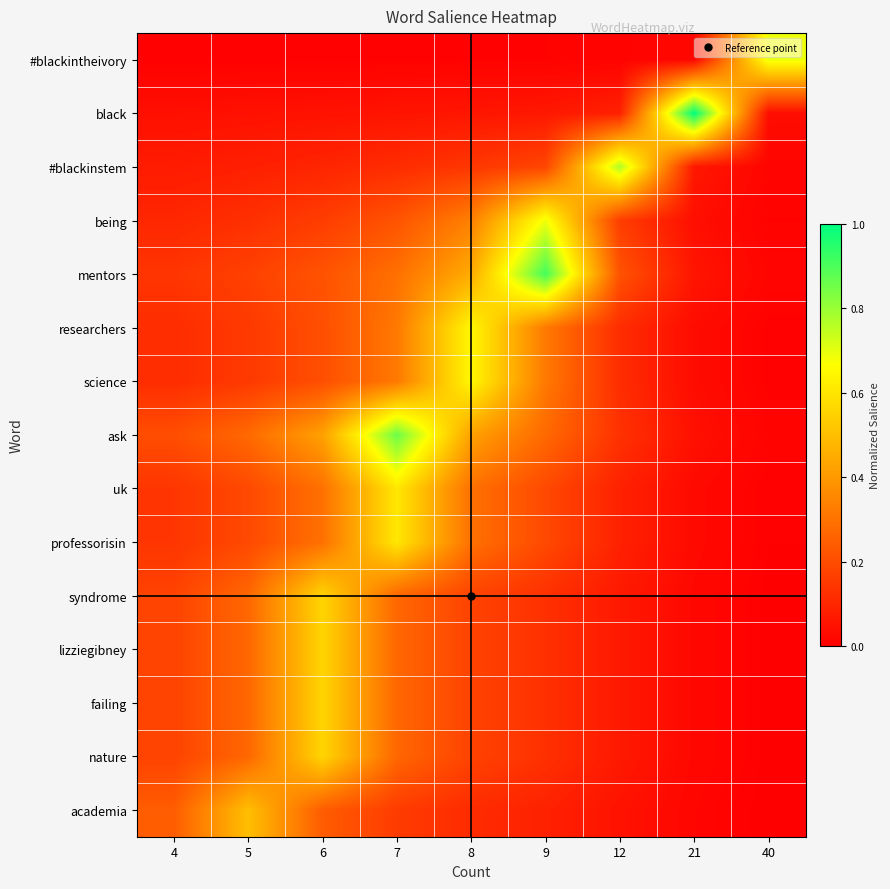

Reading left to right, transcribe all the data shown in this chart.

#blackintheivory: 4=0.0	5=0.0	6=0.0	7=0.0	8=0.0	9=0.0	12=0.0	21=0.0	40=0.7
black: 4=0.0	5=0.0	6=0.0	7=0.1	8=0.1	9=0.1	12=0.1	21=1.0	40=0.0
#blackinstem: 4=0.1	5=0.1	6=0.1	7=0.1	8=0.1	9=0.2	12=0.8	21=0.1	40=0.0
being: 4=0.1	5=0.1	6=0.2	7=0.2	8=0.3	9=0.7	12=0.2	21=0.0	40=0.0
mentors: 4=0.1	5=0.2	6=0.2	7=0.3	8=0.4	9=0.9	12=0.2	21=0.1	40=0.0
researchers: 4=0.1	5=0.2	6=0.2	7=0.3	8=0.6	9=0.3	12=0.1	21=0.0	40=0.0
science: 4=0.1	5=0.2	6=0.2	7=0.3	8=0.6	9=0.3	12=0.1	21=0.0	40=0.0
ask: 4=0.2	5=0.3	6=0.4	7=0.9	8=0.4	9=0.3	12=0.1	21=0.0	40=0.0
uk: 4=0.1	5=0.2	6=0.3	7=0.6	8=0.3	9=0.2	12=0.1	21=0.0	40=0.0
professorisin: 4=0.1	5=0.2	6=0.3	7=0.6	8=0.3	9=0.2	12=0.1	21=0.0	40=0.0
syndrome: 4=0.2	5=0.3	6=0.6	7=0.3	8=0.2	9=0.1	12=0.1	21=0.0	40=0.0
lizziegibney: 4=0.2	5=0.3	6=0.6	7=0.3	8=0.2	9=0.1	12=0.1	21=0.0	40=0.0
failing: 4=0.2	5=0.3	6=0.6	7=0.3	8=0.2	9=0.1	12=0.1	21=0.0	40=0.0
nature: 4=0.2	5=0.3	6=0.6	7=0.3	8=0.2	9=0.1	12=0.1	21=0.0	40=0.0
academia: 4=0.2	5=0.5	6=0.2	7=0.2	8=0.1	9=0.1	12=0.0	21=0.0	40=0.0